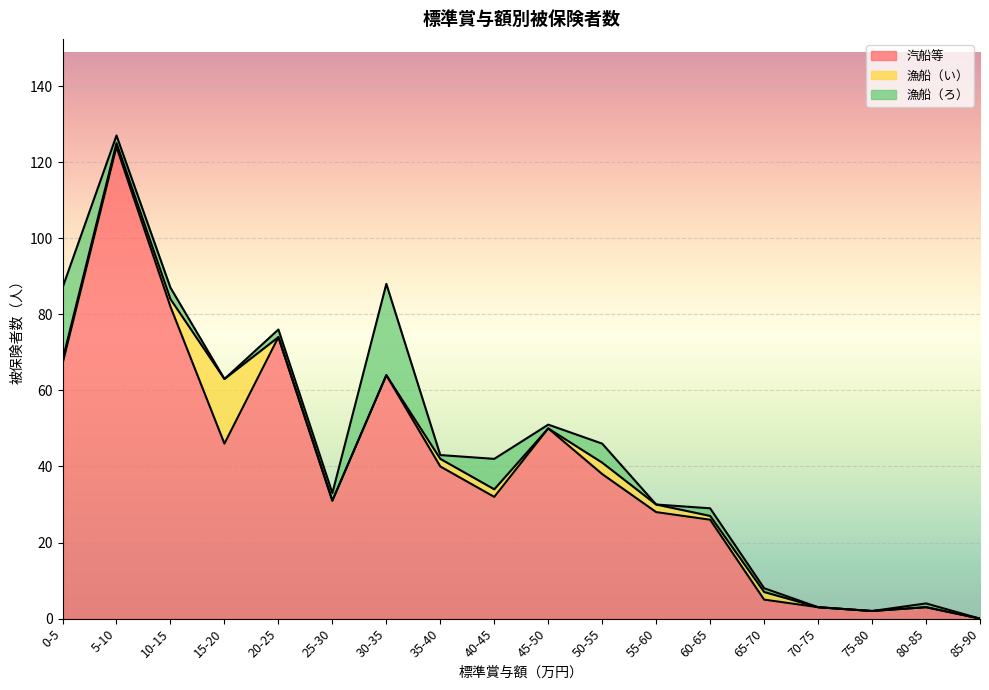

Where is 漁船（い） nearest to the value 8?

50-55